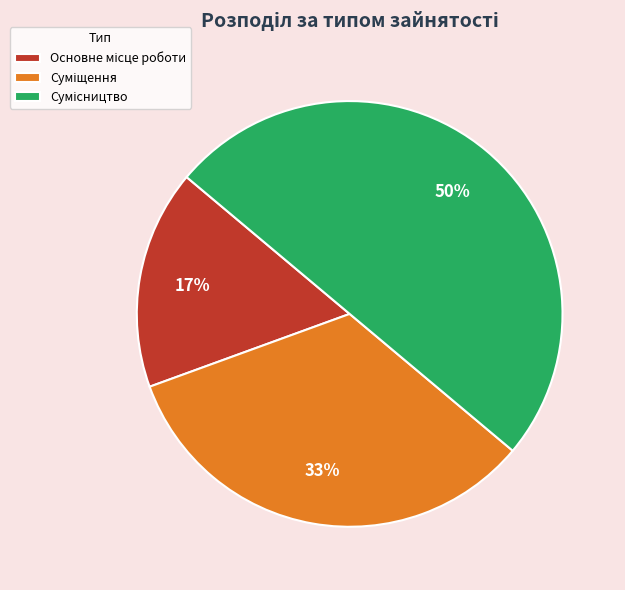

To the nearest percent, what is the difference between the largest and smallest slice percentages?

33%